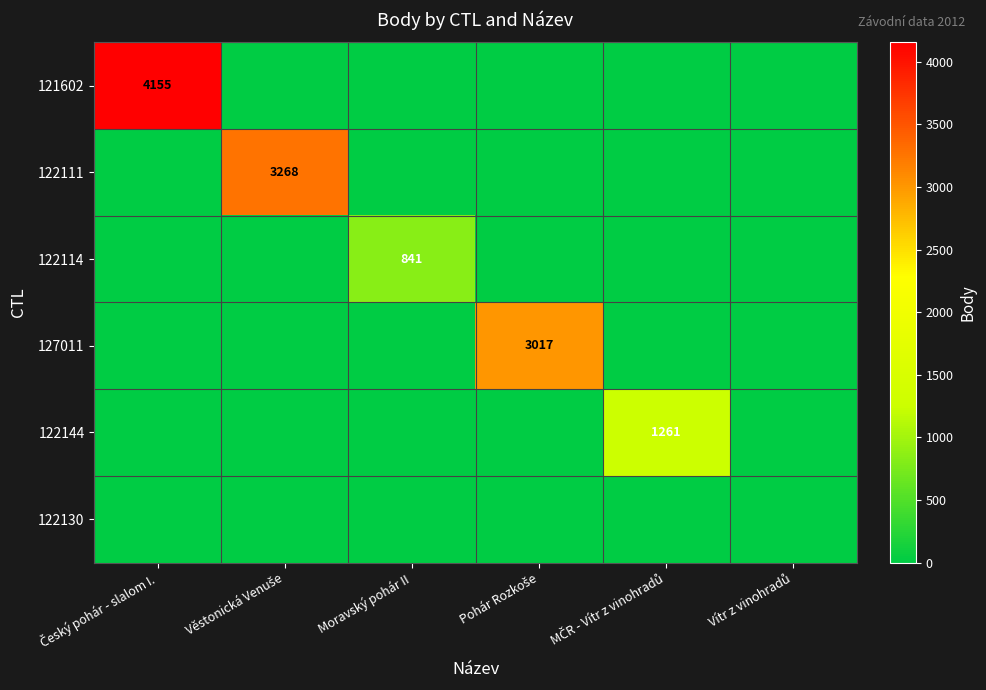

Which series has the largest total across all categories?

121602